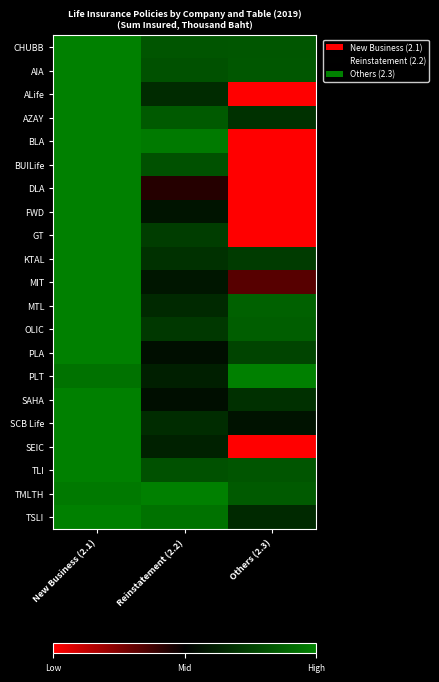

What is the smallest value displayed?

-1.0